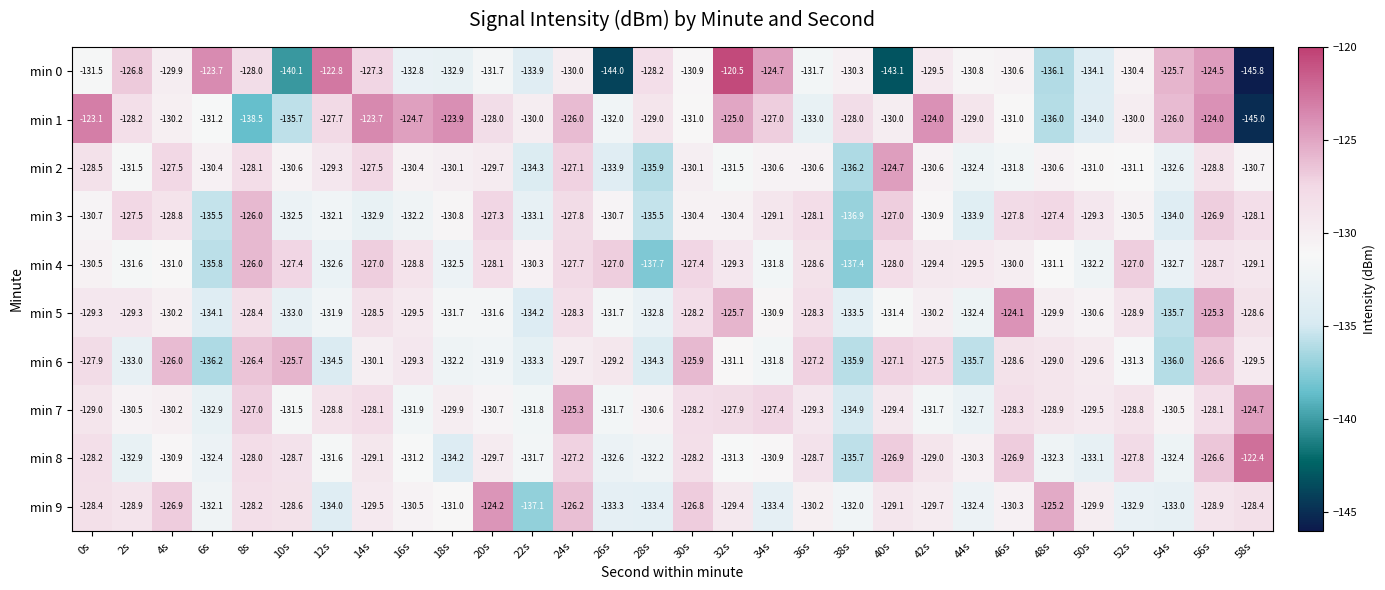

At 28s, list the series in order from largest to smallest.

min 0, min 1, min 7, min 8, min 5, min 9, min 6, min 3, min 2, min 4